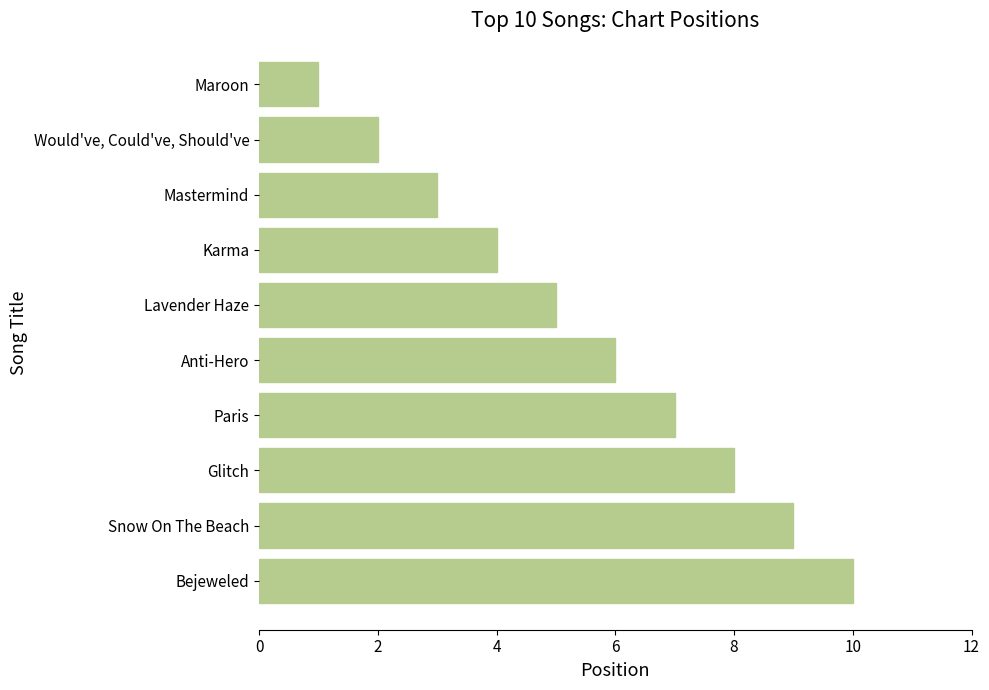

What is the smallest value displayed?

1